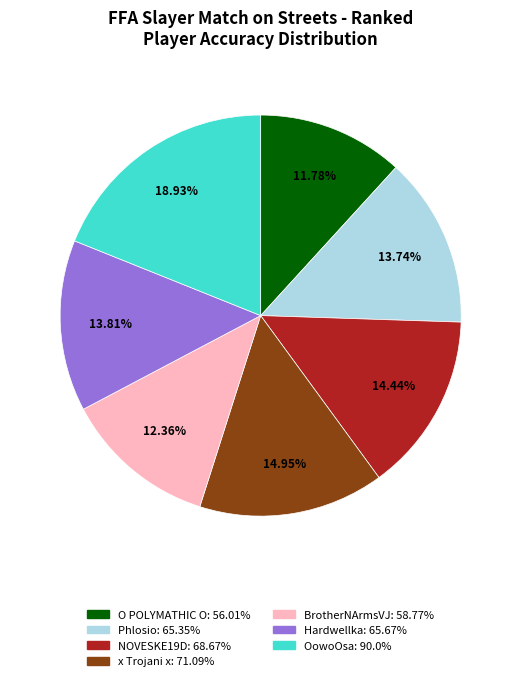

Which category has the smallest portion of the pie?

O POLYMATHIC O